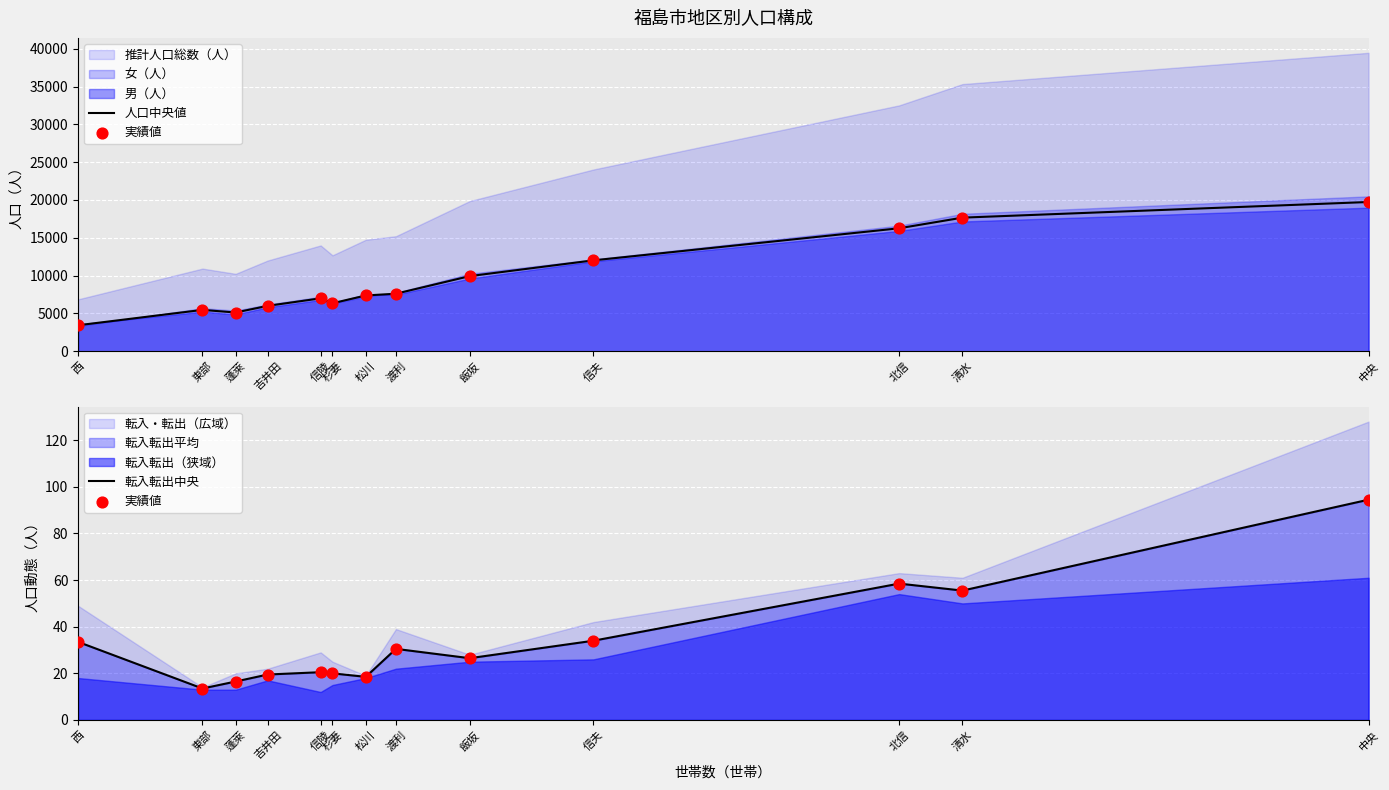

Is the value of 転入転出中央 at 杉妻 greater than the value of 人口中央値 at 杉妻?

No